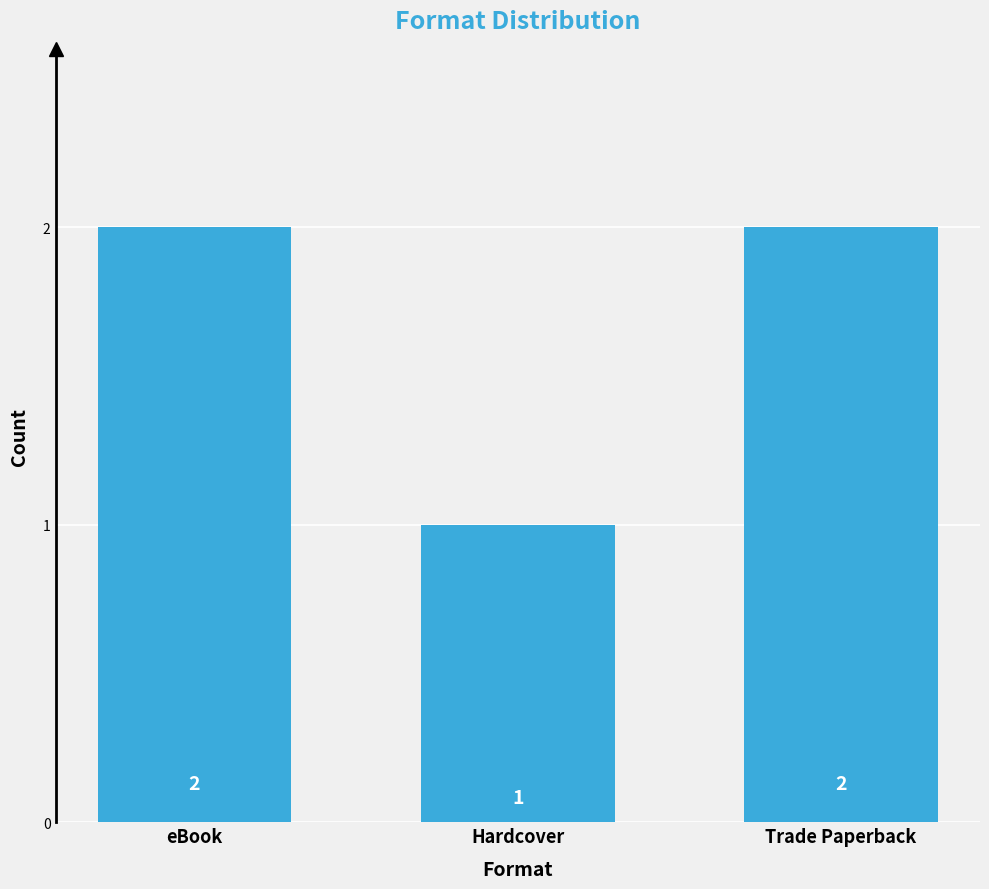

How many values are between 1 and 2?

3